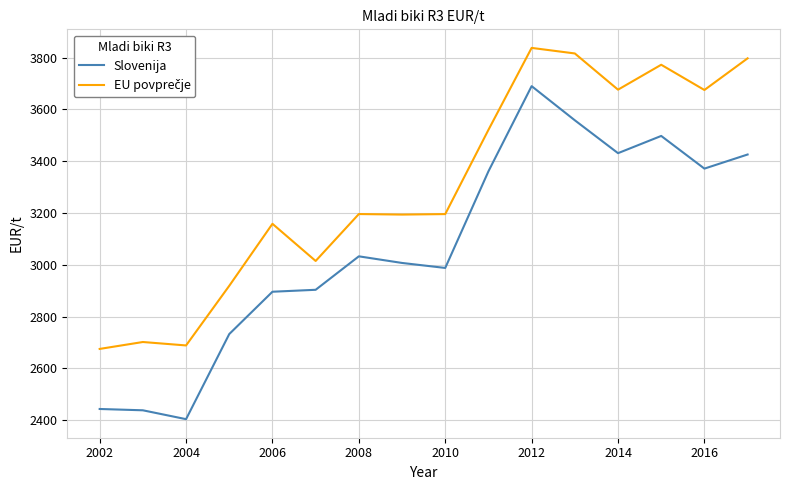

What is the smallest value displayed?

2403.9